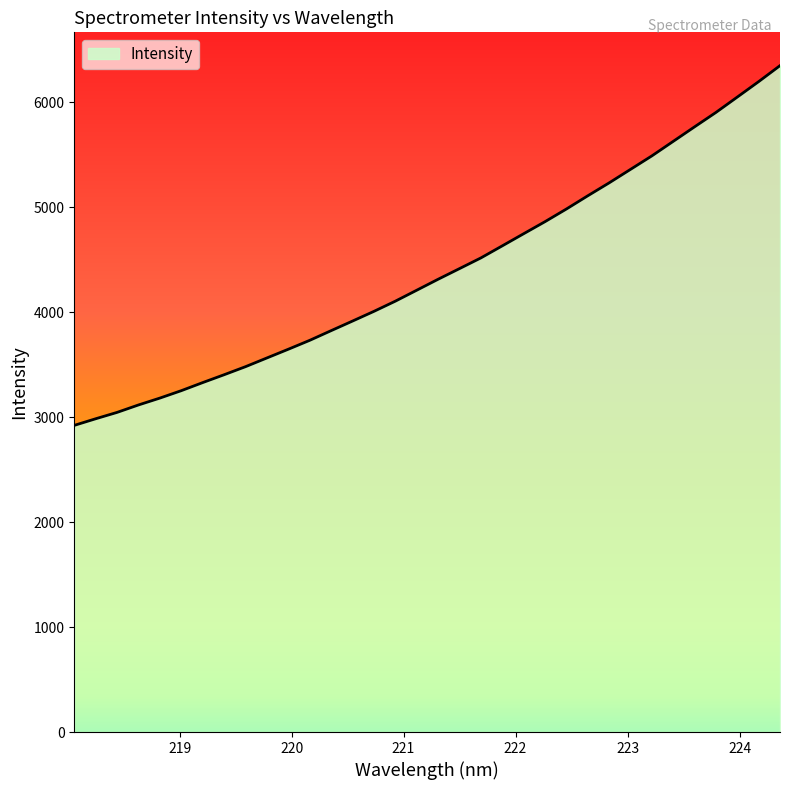

Count the number of data series in this chart.

1